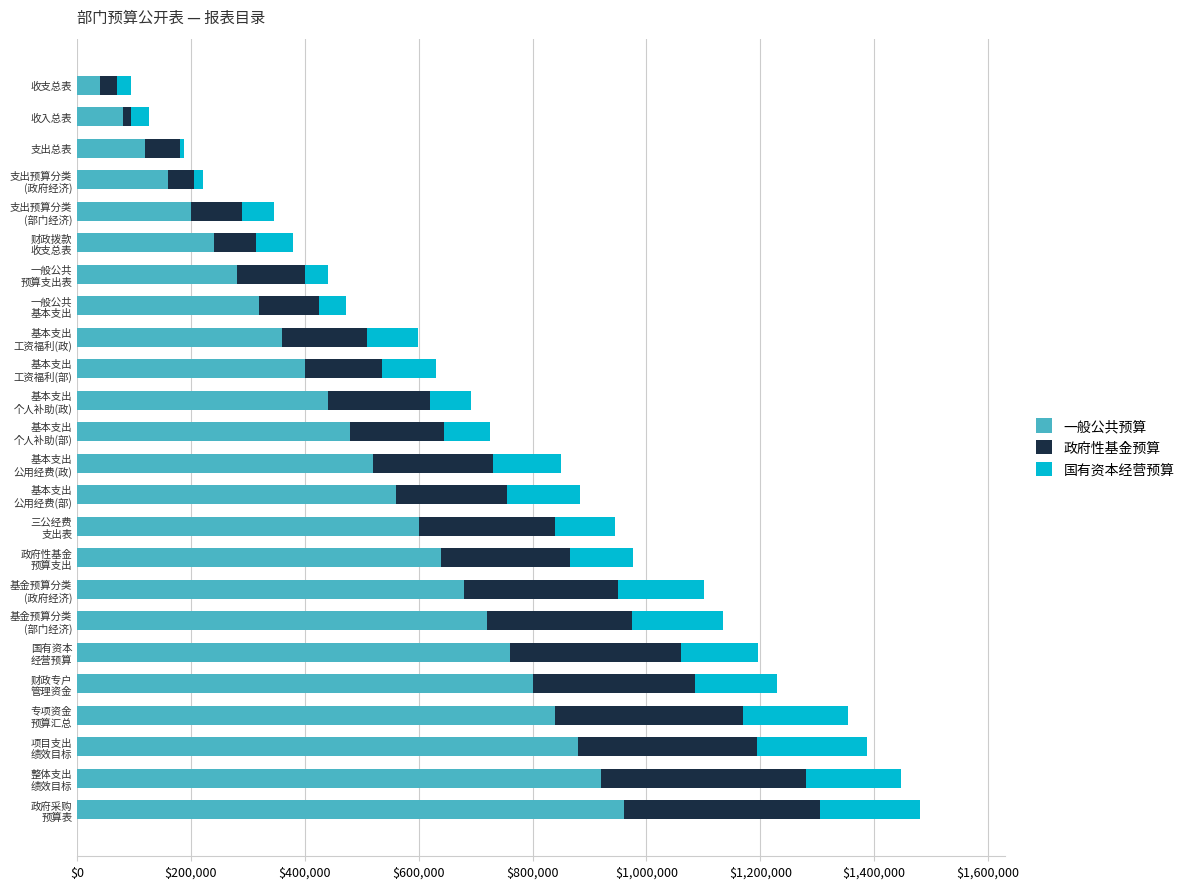

What are all the series names shown in the legend?

一般公共预算, 政府性基金预算, 国有资本经营预算